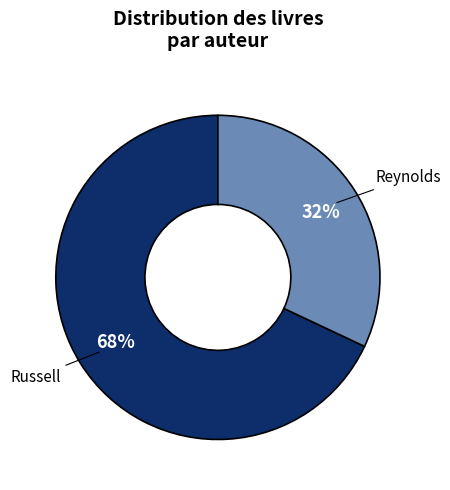

How many segments does this pie chart have?

2